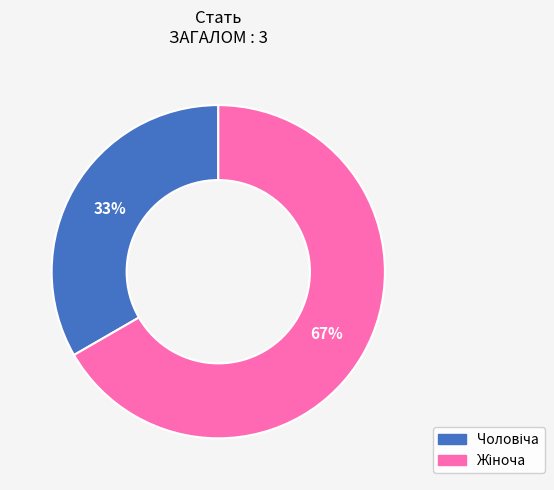

Does any single category account for the majority?

Yes